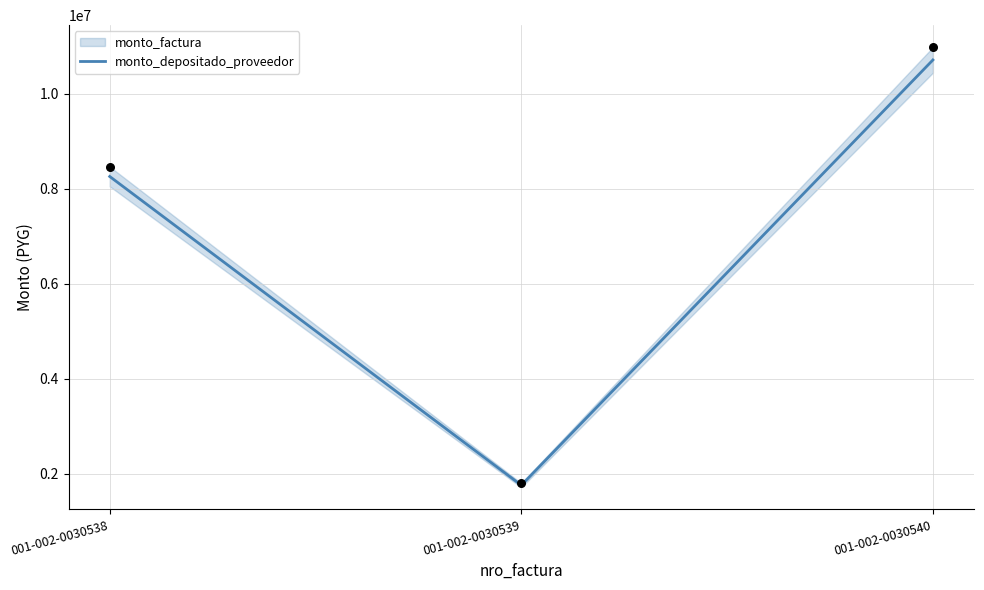

What is the change in value from 001-002-0030539 to 001-002-0030540?

+8958694.0